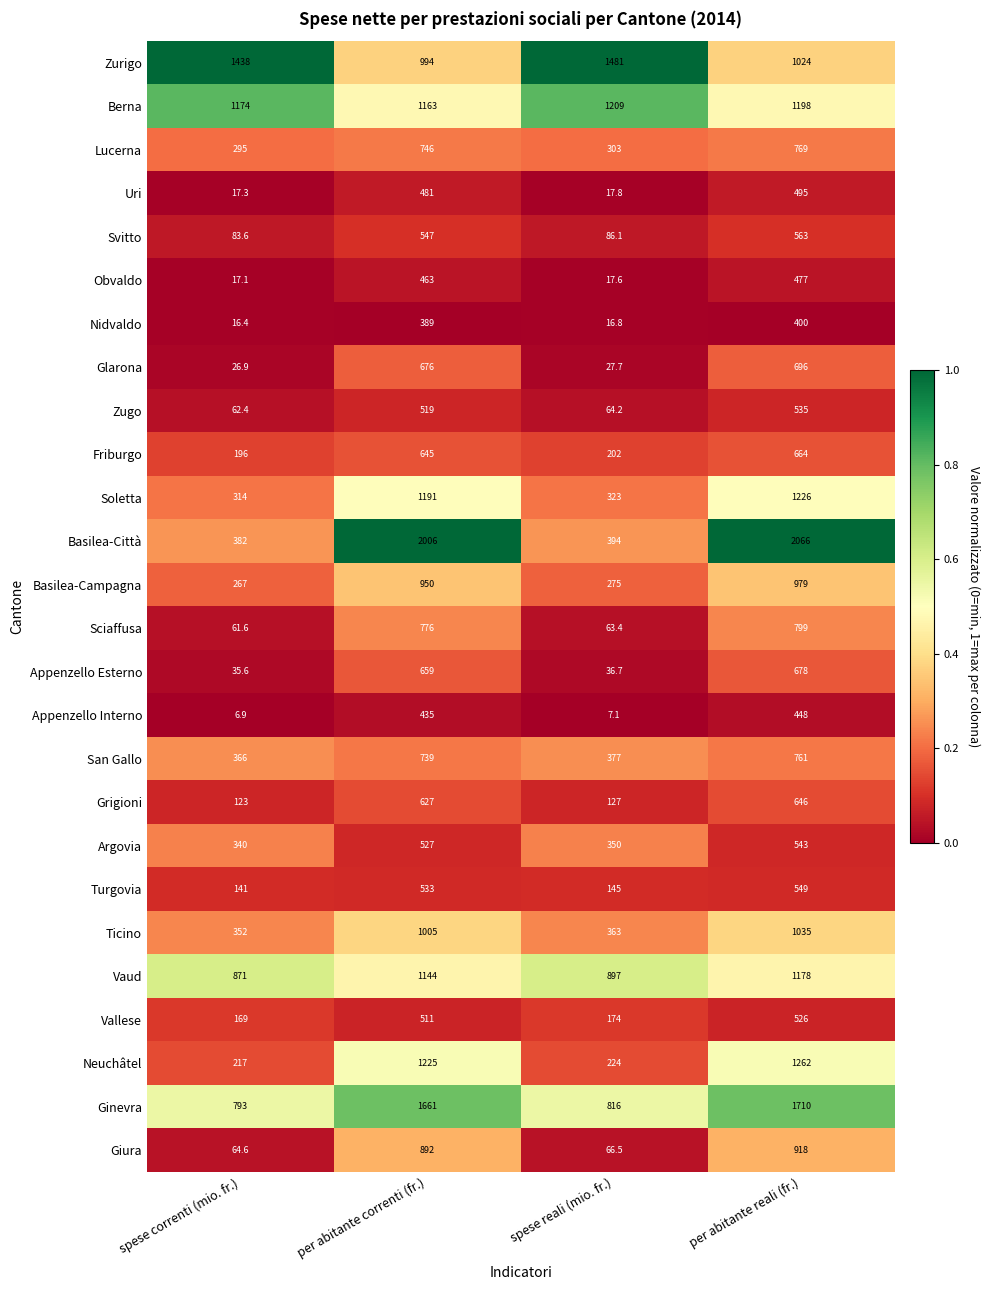

Count the number of data series in this chart.

26